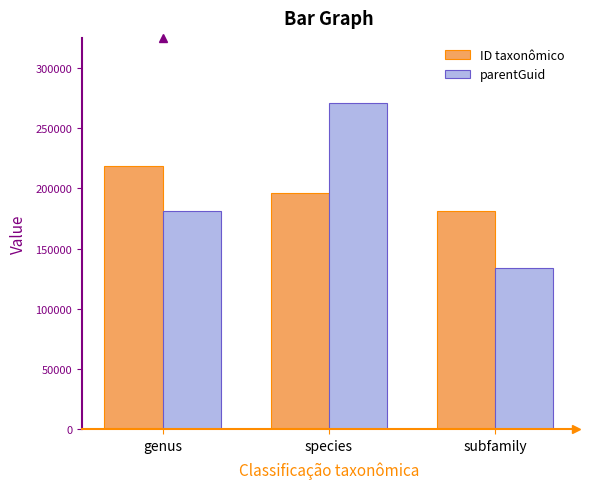

What is the average value of the ID taxonômico series?

198549